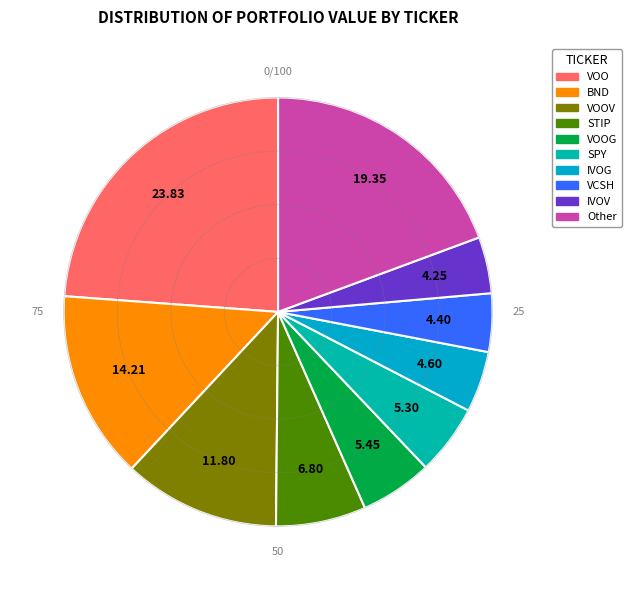

Count the number of slices in the pie.

10